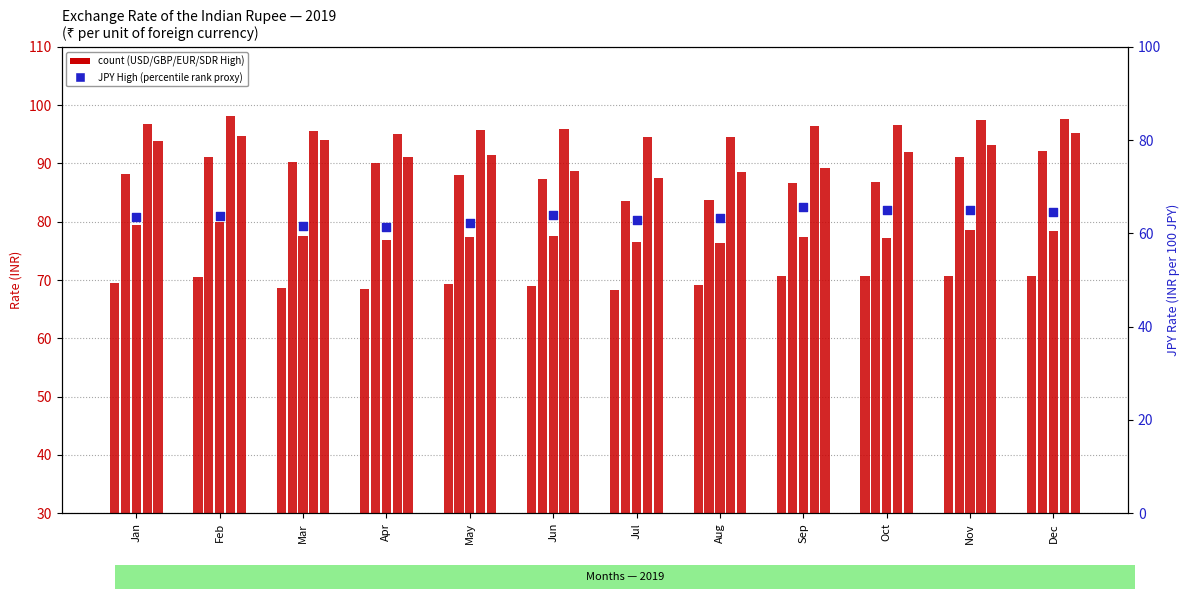

Is the value of USD High at Sep greater than the value of JPY High at Dec?

Yes